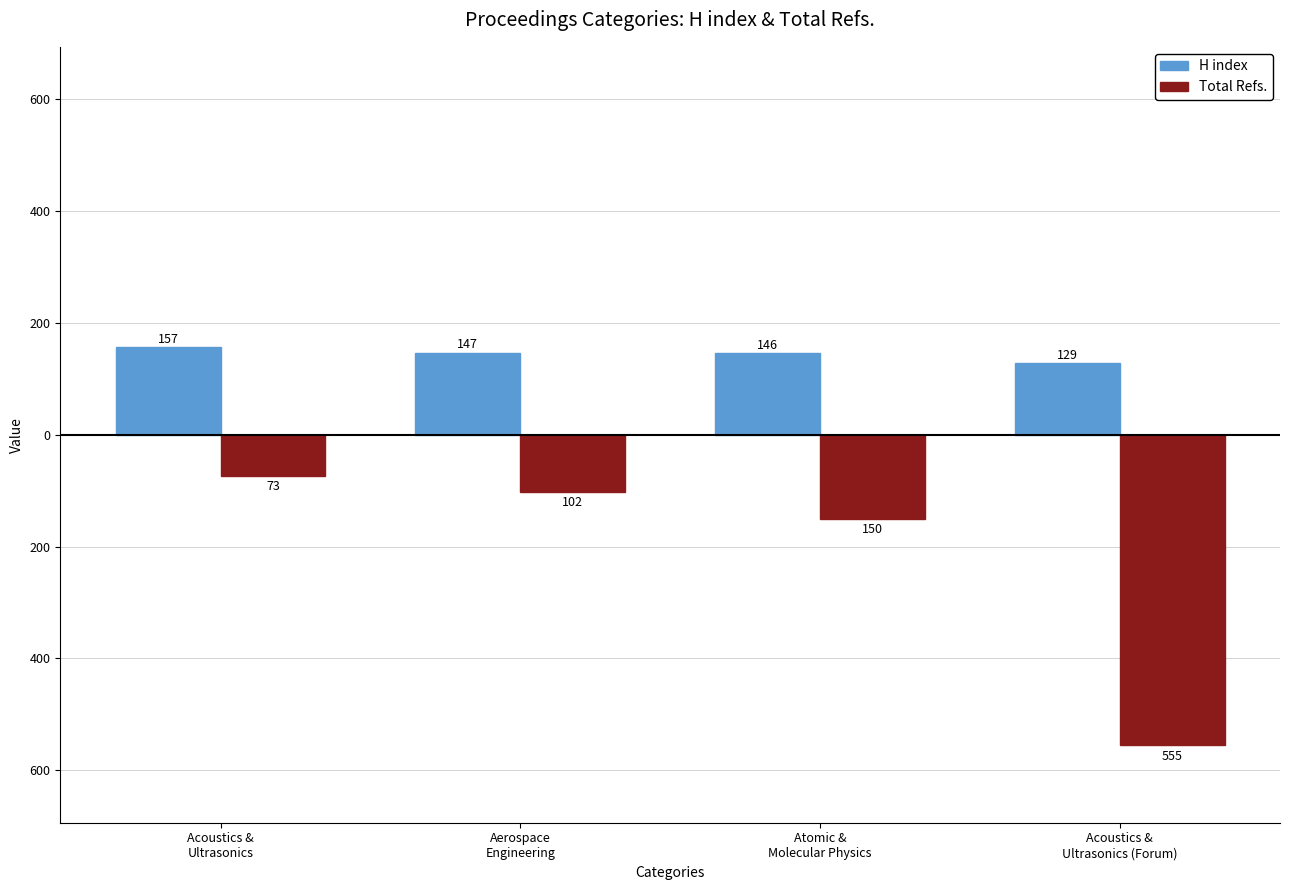

Reading left to right, transcribe all the data shown in this chart.

H index: 157	147	146	129
Total Refs.: -73	-102	-150	-555